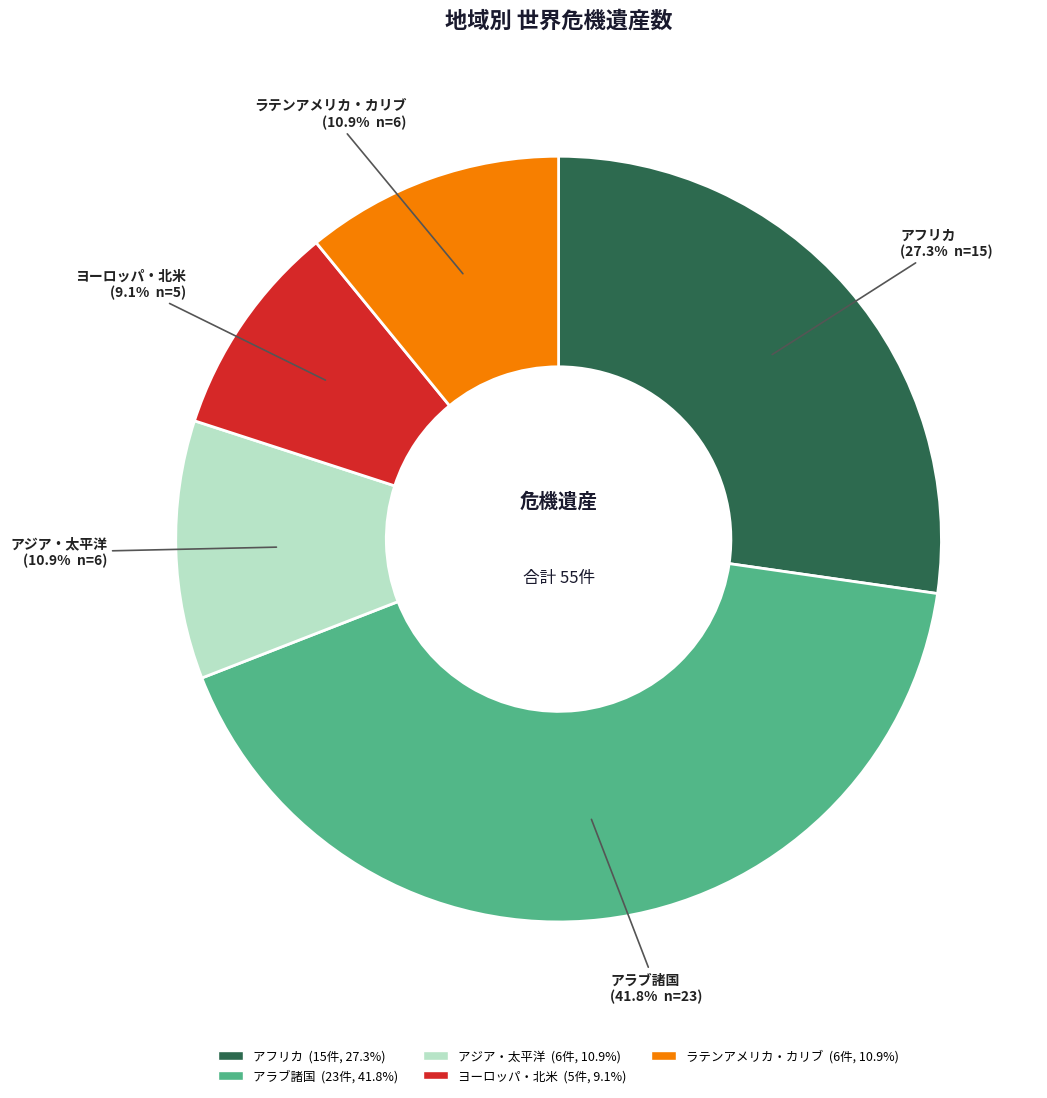

Is there any slice that represents more than half of the pie?

No